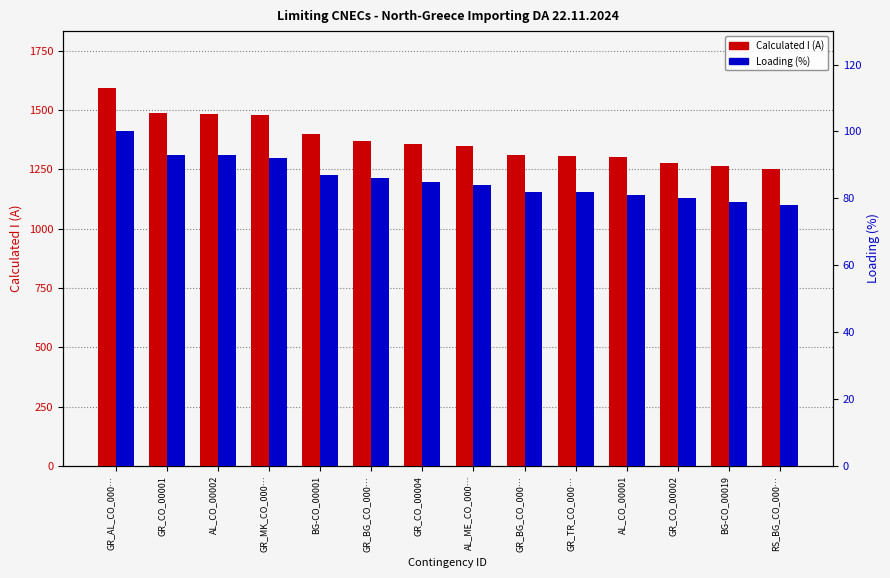

At which label does Calculated I (A) first exceed 1355?

GR_AL_CO_000…